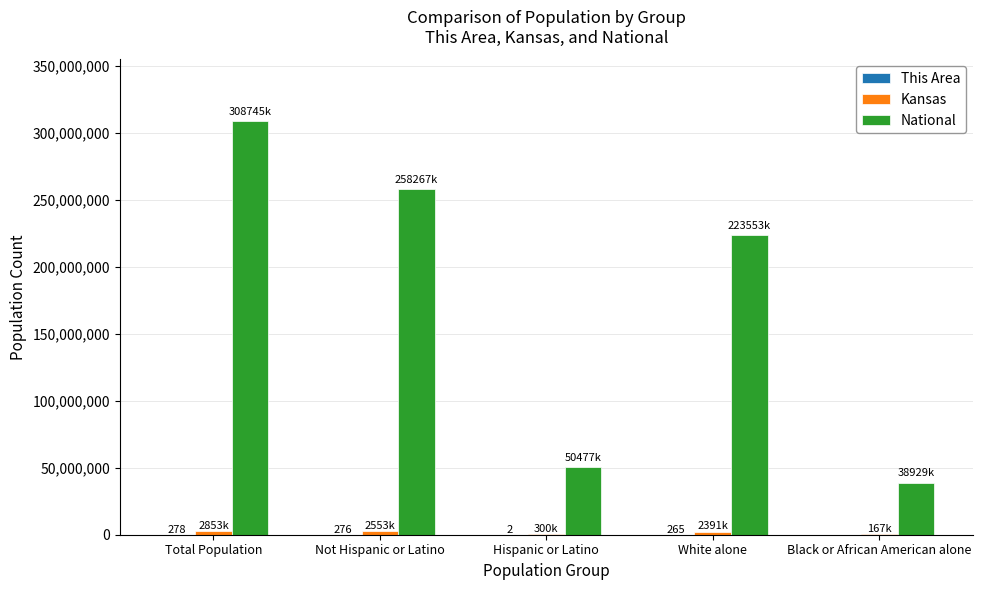

How many groups of bars are there?

5